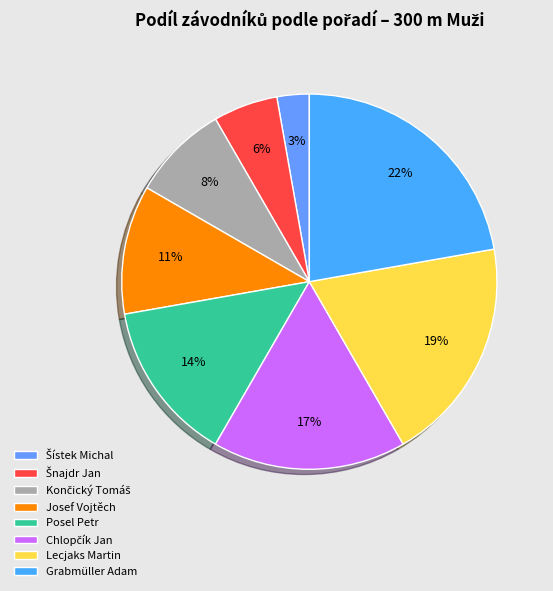

How many slices are in this pie chart?

8